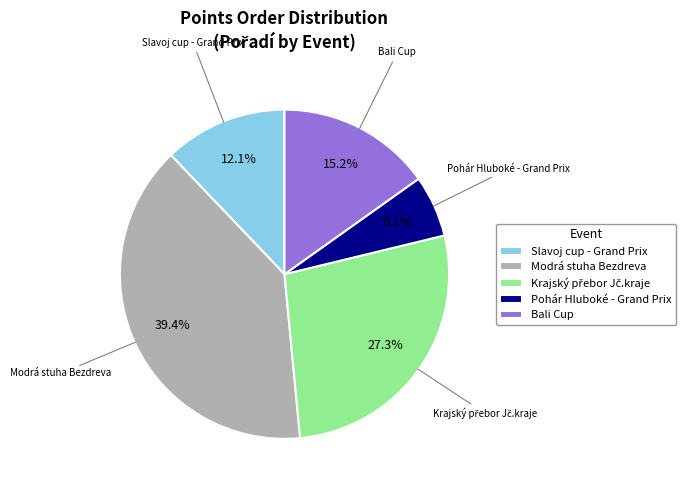

To the nearest percent, what percentage of the pie is Slavoj cup - Grand Prix?

12%